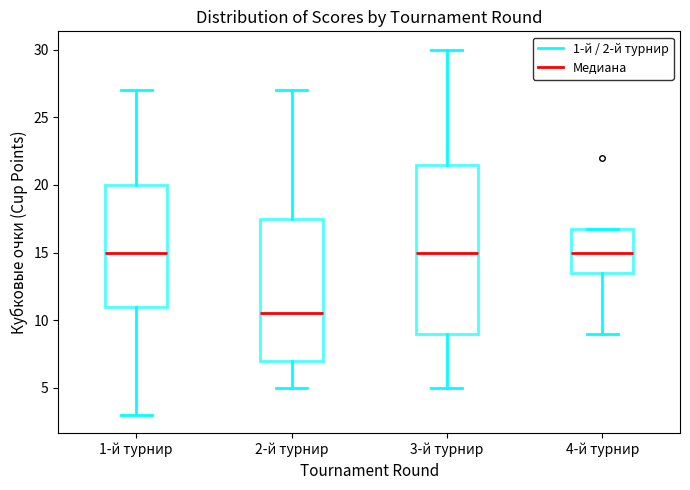

Where is the upper edge of the box for 2-й турнир on the y-axis? The values are not printed on the chart, so give them approximately, as read against the axis.

17.5